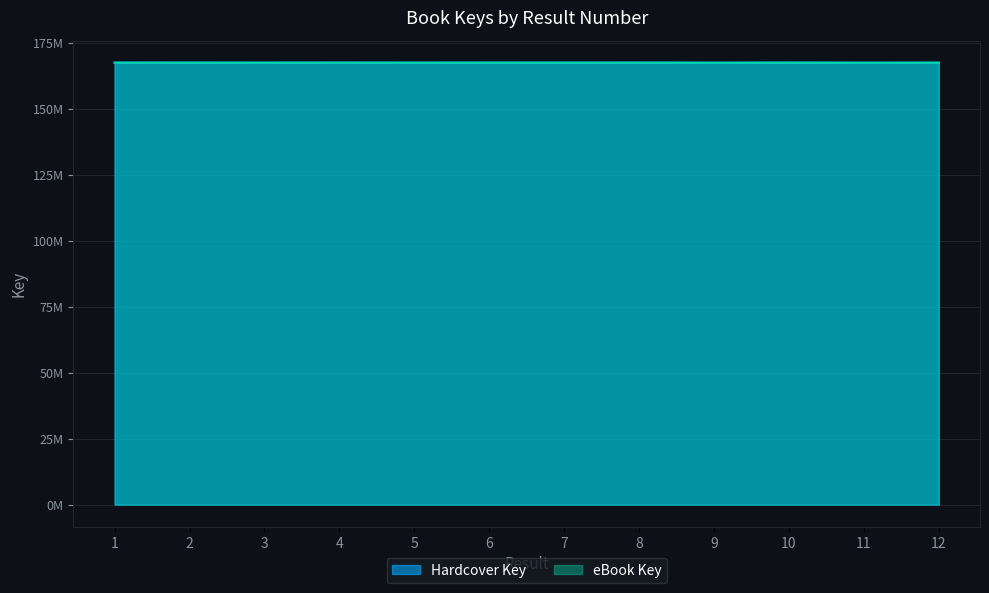

In Hardcover Key, how many points are lower than both neighbors (excluding endpoints)?

5